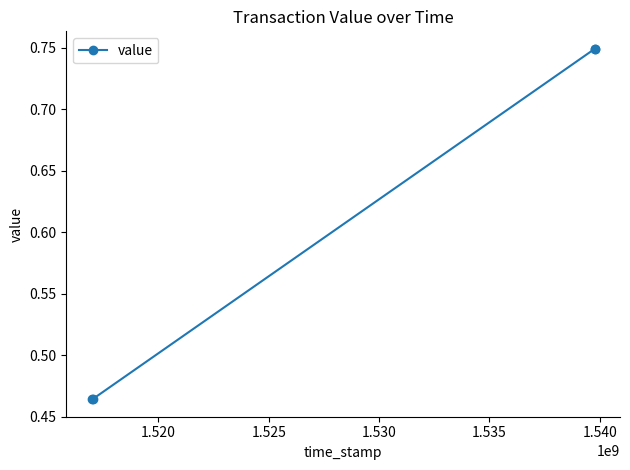

Count the values in the range 0 to 1.

4